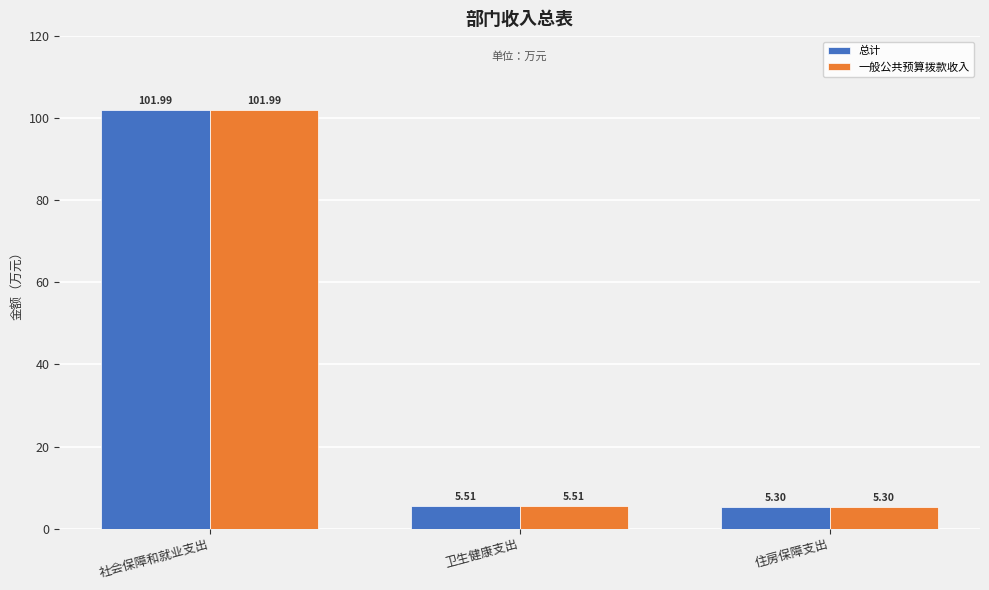

Where is 总计 nearest to the value 53?

卫生健康支出